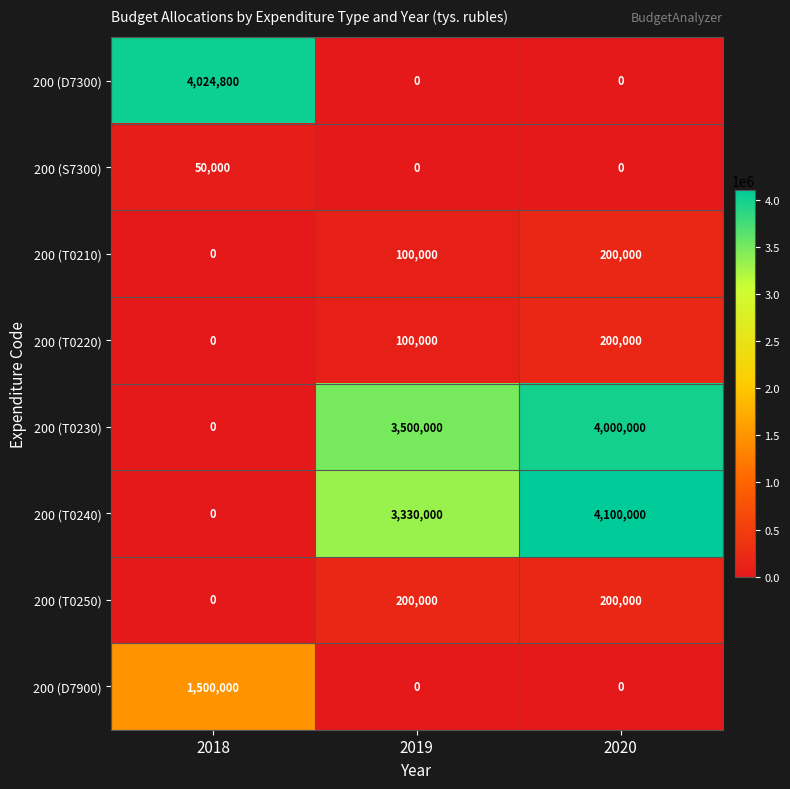

At how many categories does at least one series exceed 710647?

3